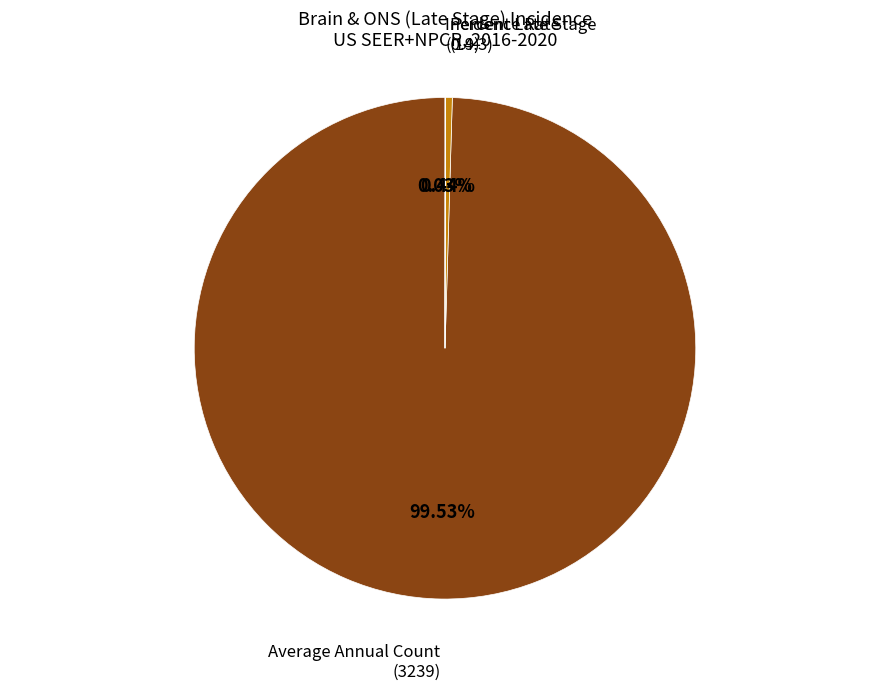

Is there any slice that represents more than half of the pie?

Yes